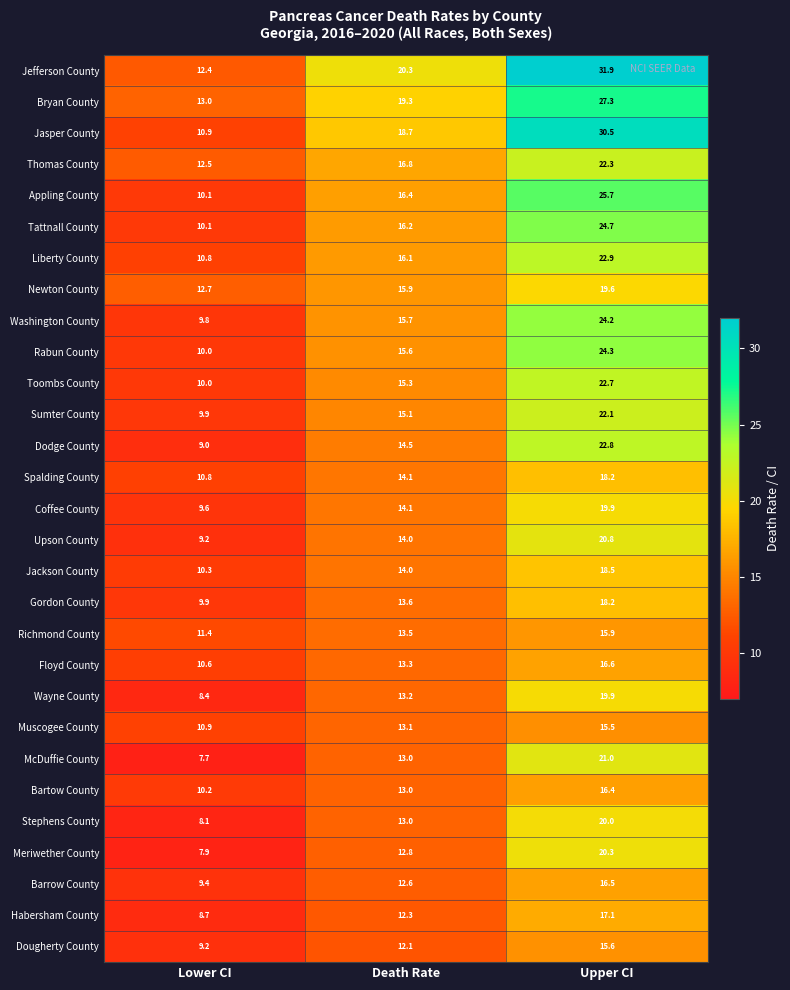

The value of Jasper County at Upper CI is 47.3. True or false?

False